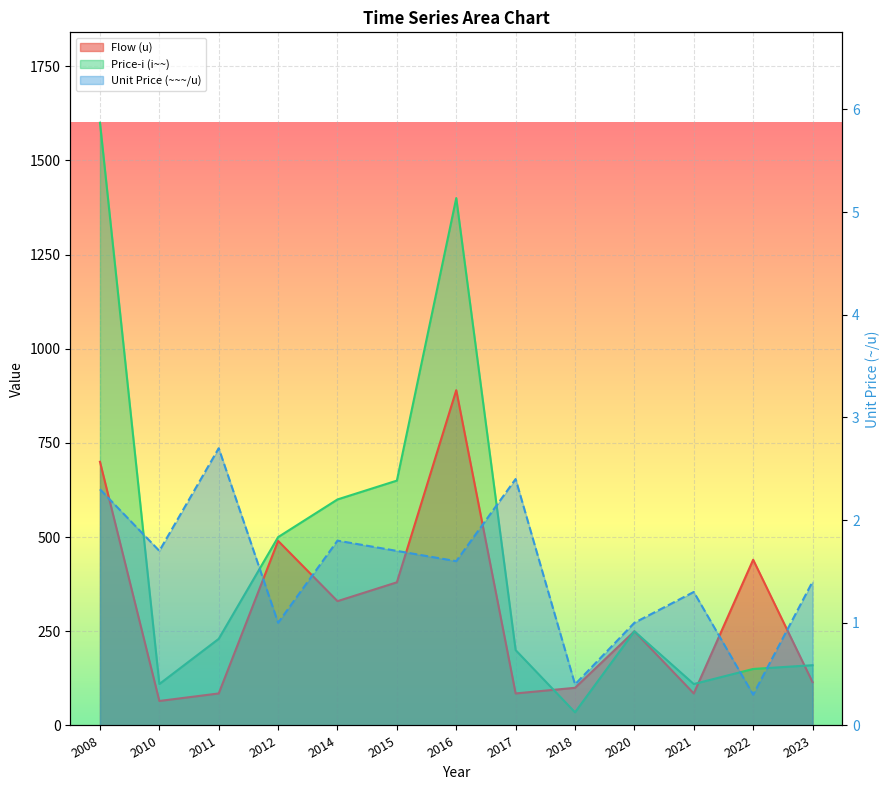

How many series are shown in this chart?

3